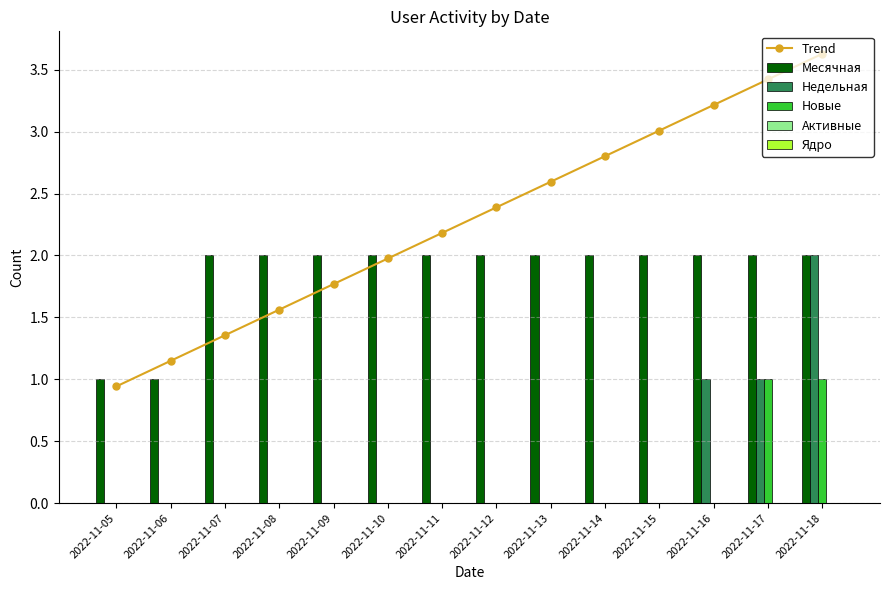

Is the value of Новые at 2022-11-08 greater than the value of Месячная at 2022-11-13?

No